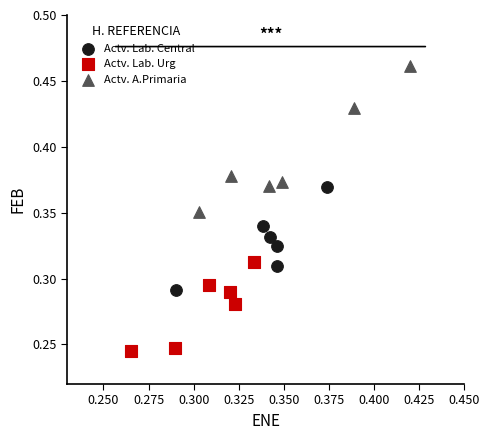

Which series reaches the maximum Y coordinate?

Actv. A.Primaria